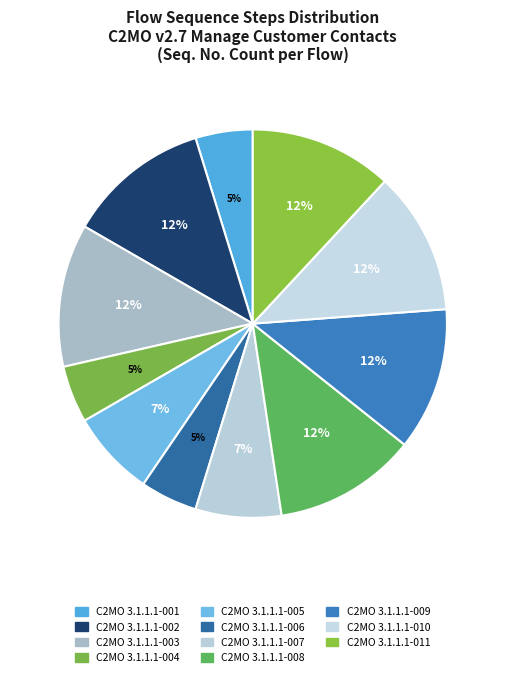

How many slices are in this pie chart?

11